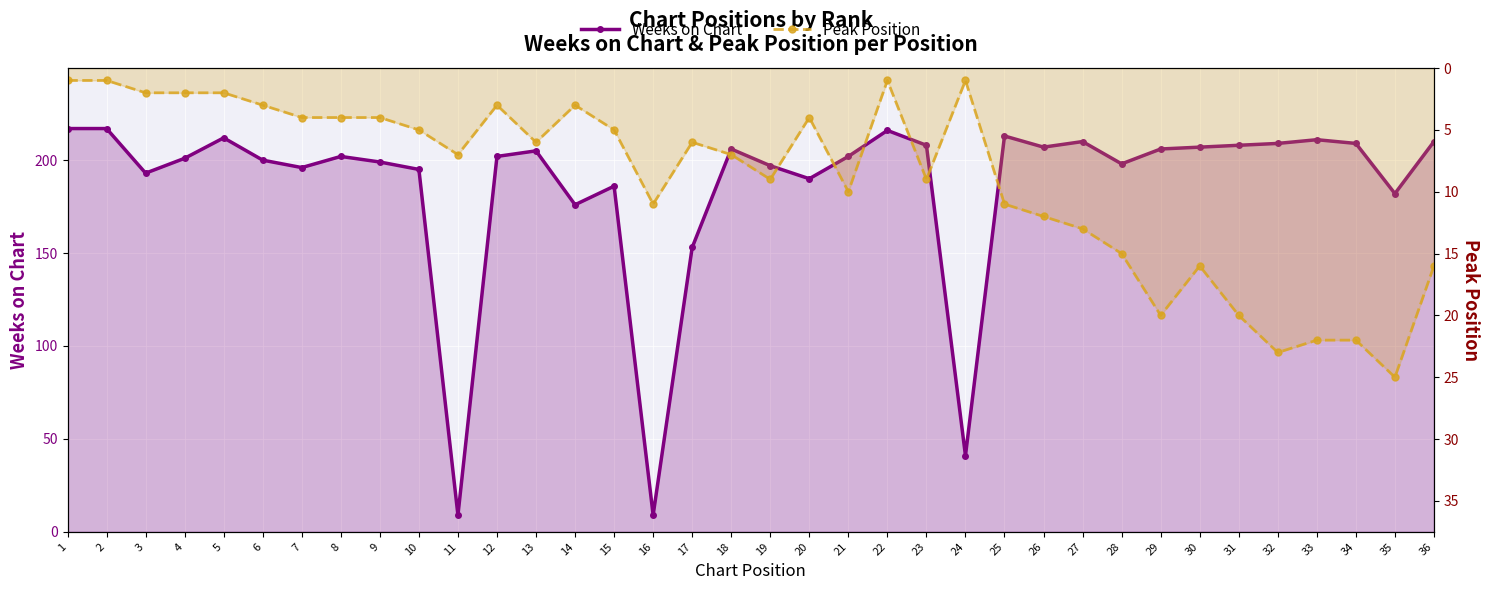

Which series changed the most between 7 and 14?

Weeks on Chart